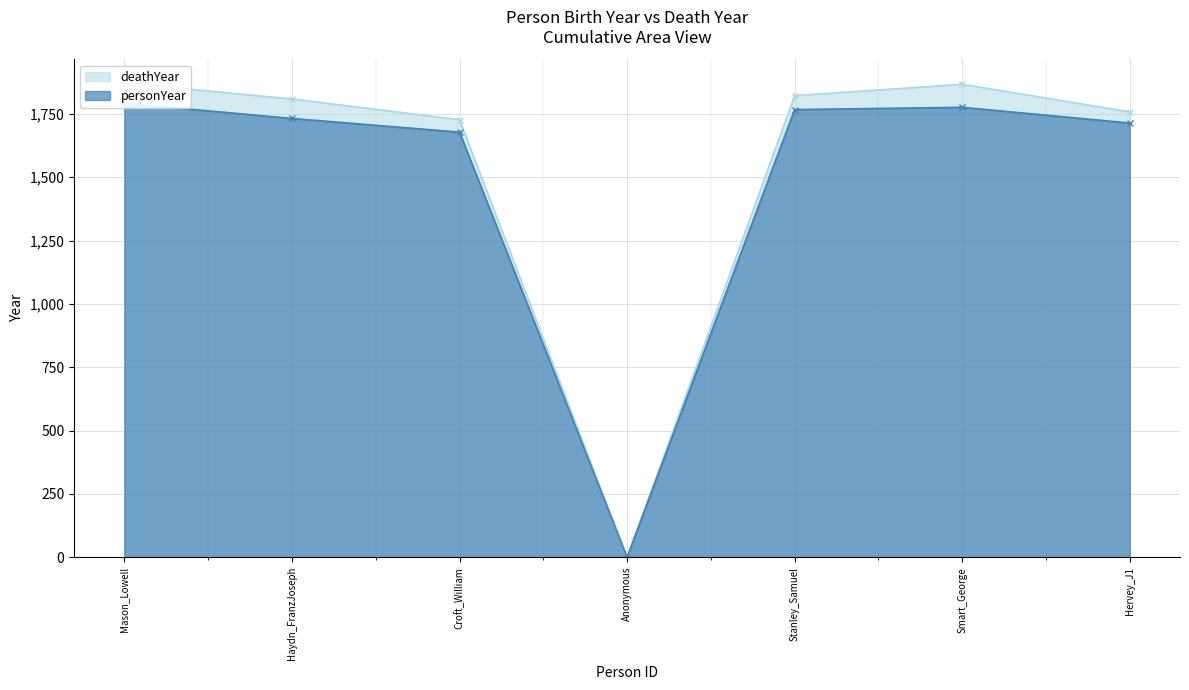

Between Anonymous and Smart_George, which is larger?

Smart_George